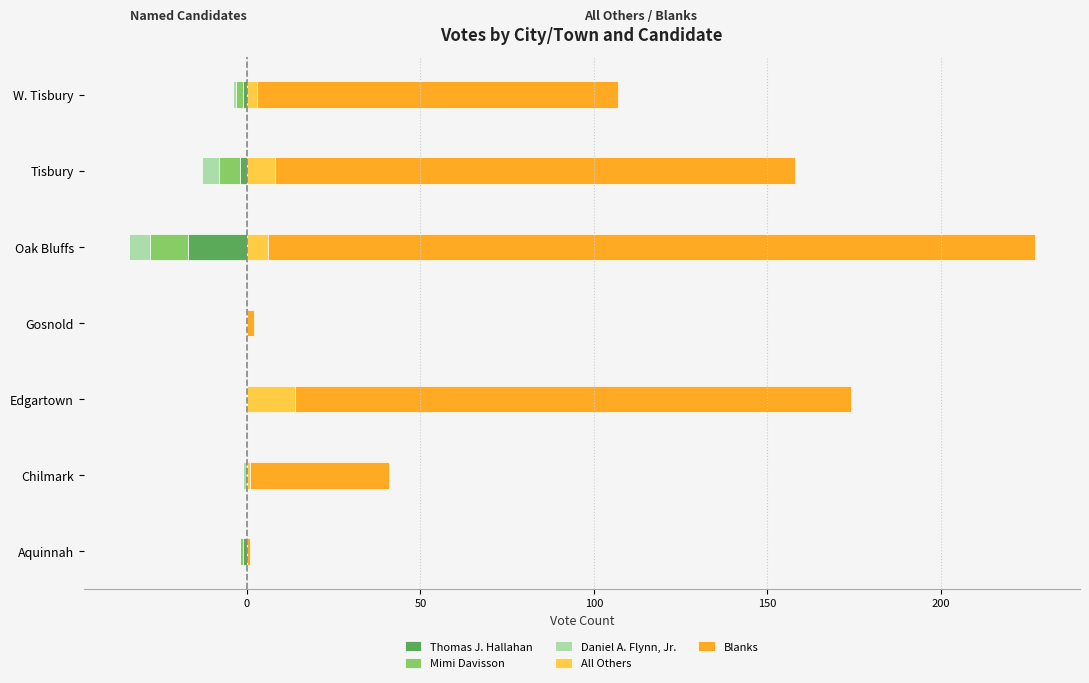

Are the bars horizontal?

Yes